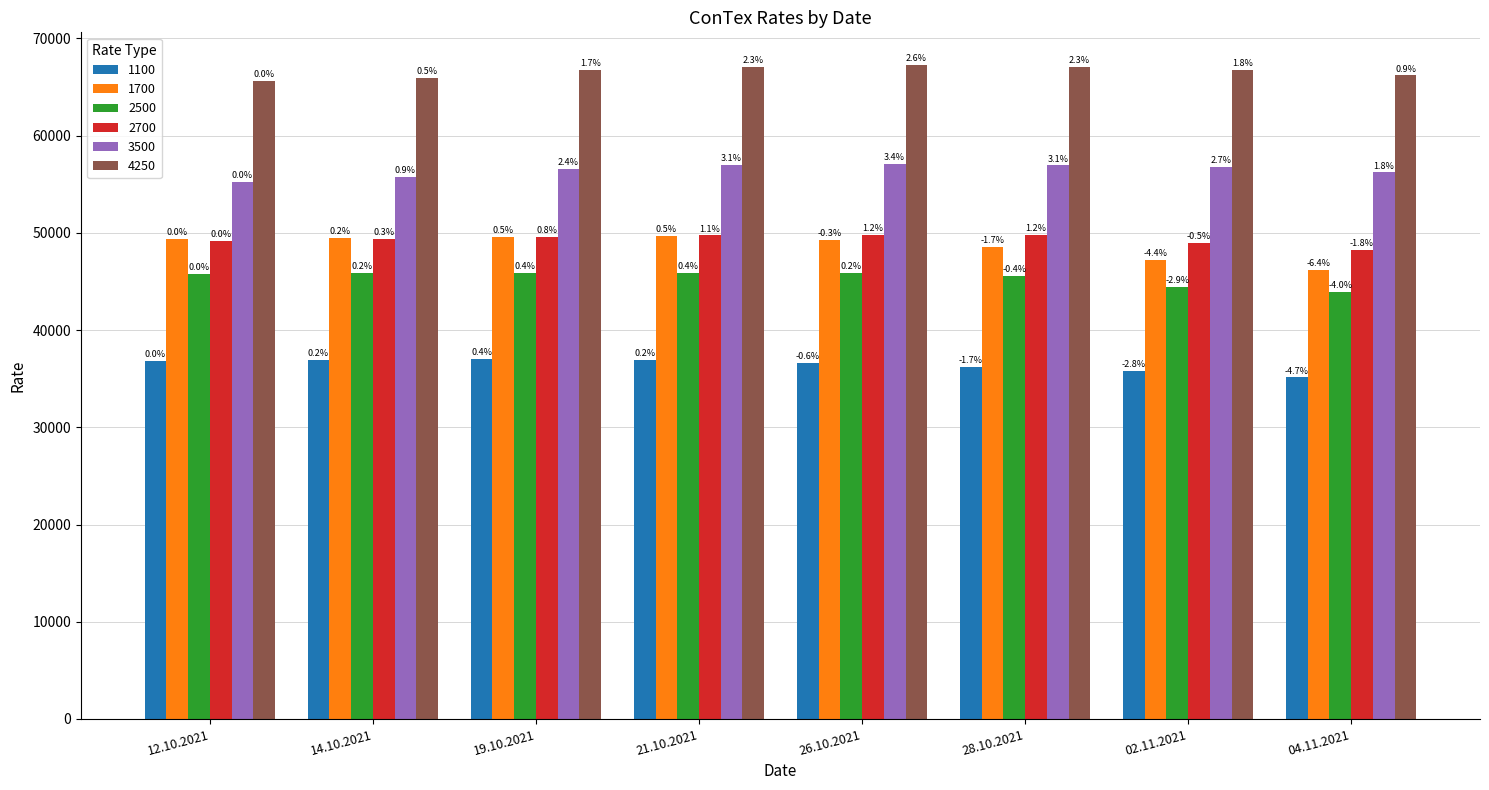

What is the difference between the 4250 values at 12.10.2021 and 28.10.2021?

1490